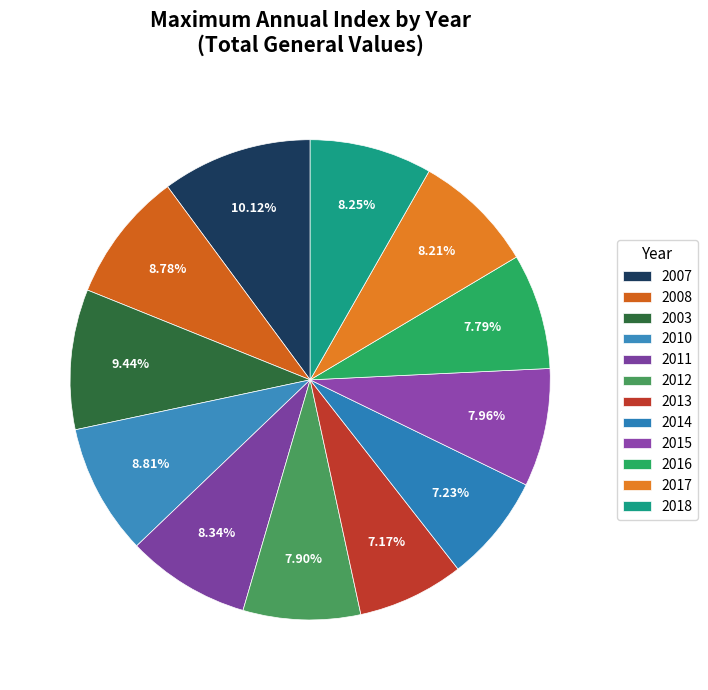

Count the number of slices in the pie.

12